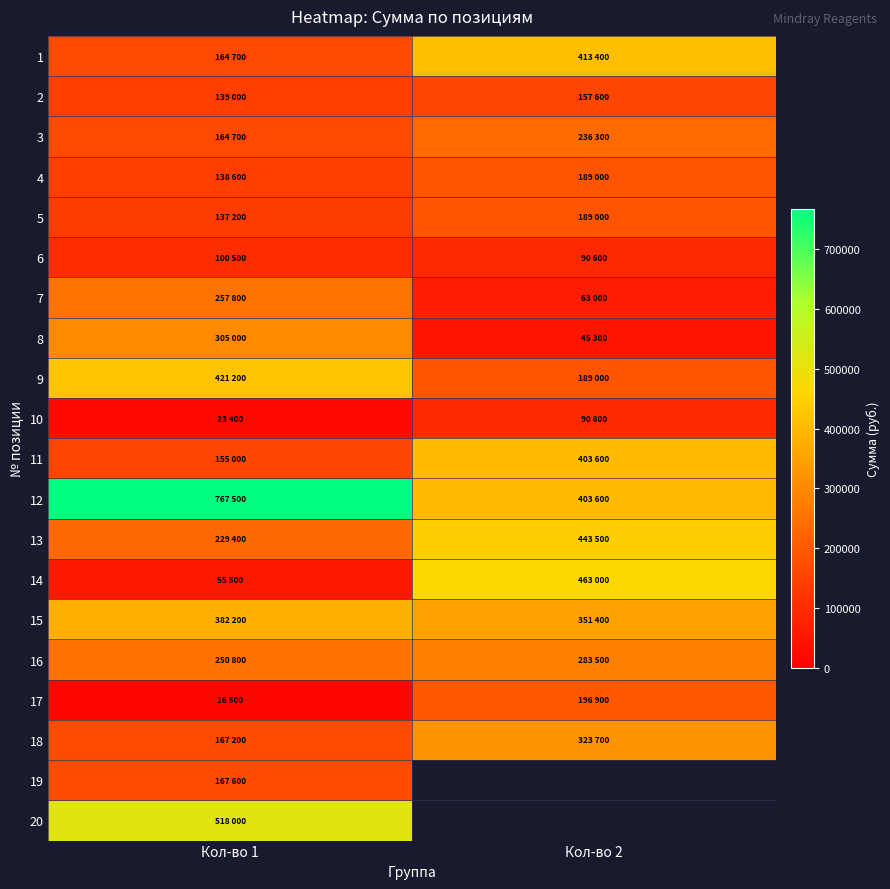

At which label does 5 reach its peak?

Кол-во 2